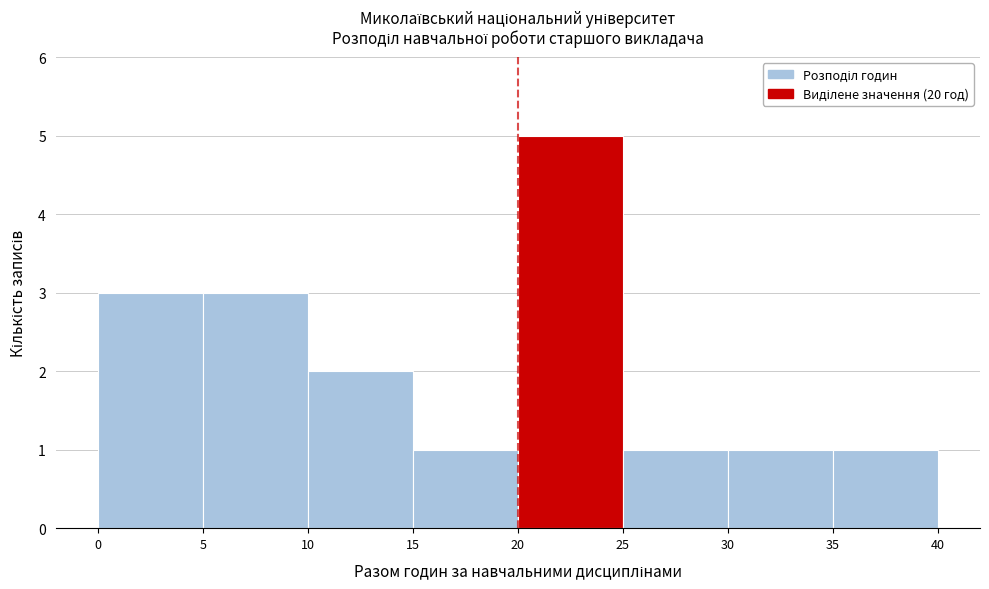

What is the height of the bar covering 15 to 20 on the x-axis? The values are not printed on the chart, so give them approximately, as read against the axis.

1